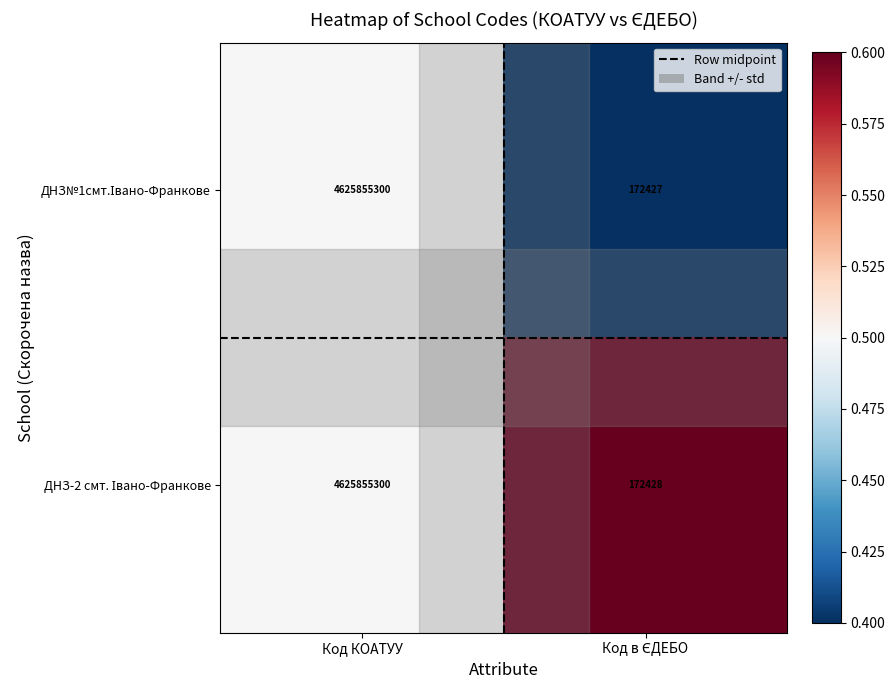

What is the total value across all series at Код КОАТУУ?

9251710600